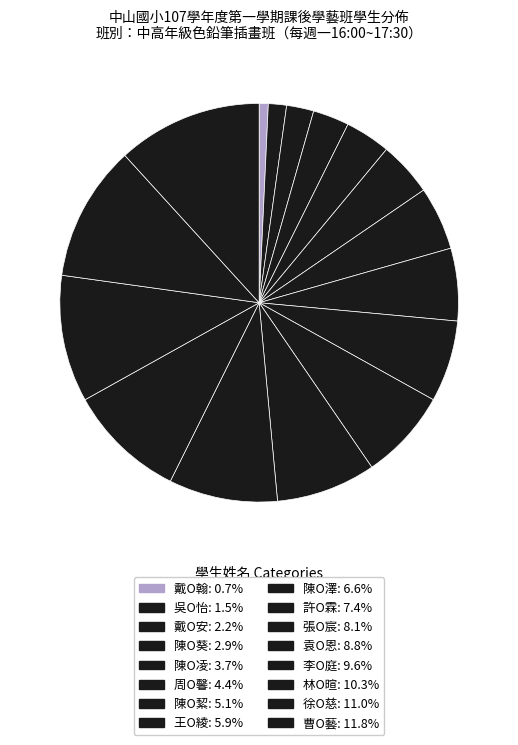

To the nearest percent, what portion does 曹O藝 represent?

12%